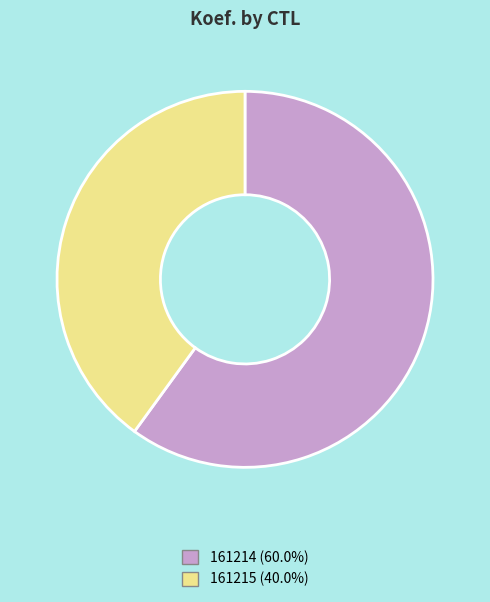

Is 161214 the majority of the pie?

Yes